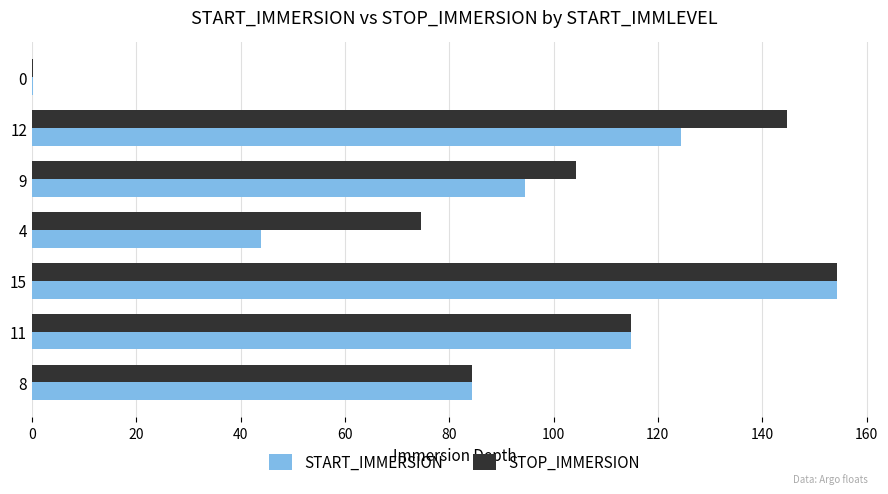

At which label is START_IMMERSION closest to 77?

8